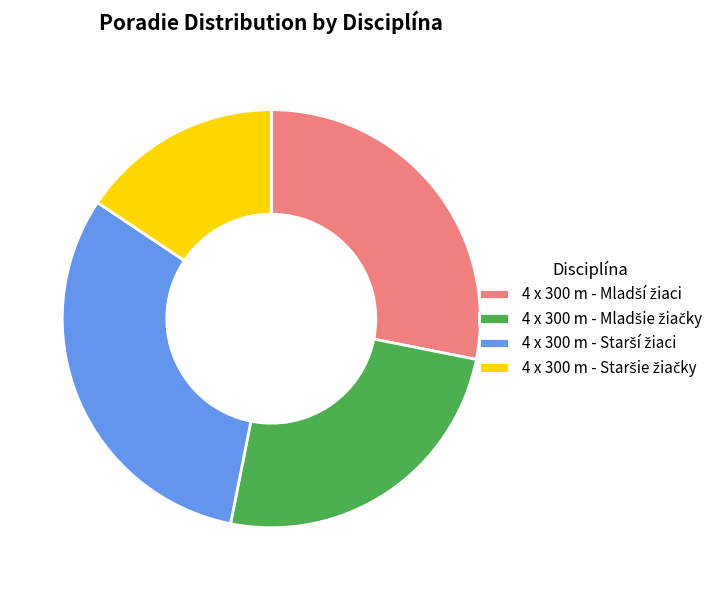

Is there a majority slice in this chart?

No